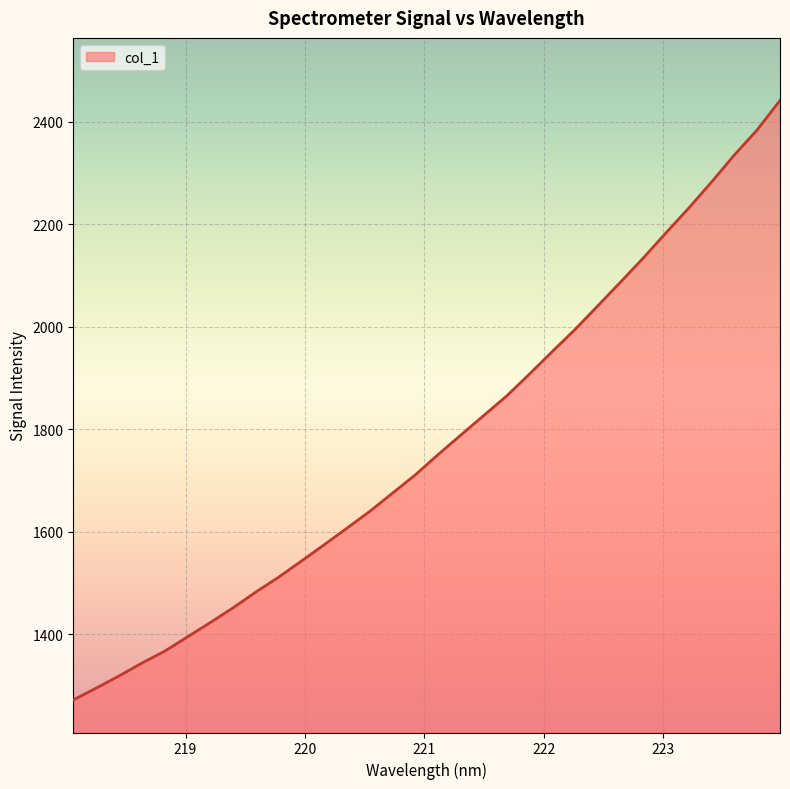

What is the sum of all values?

56812.4